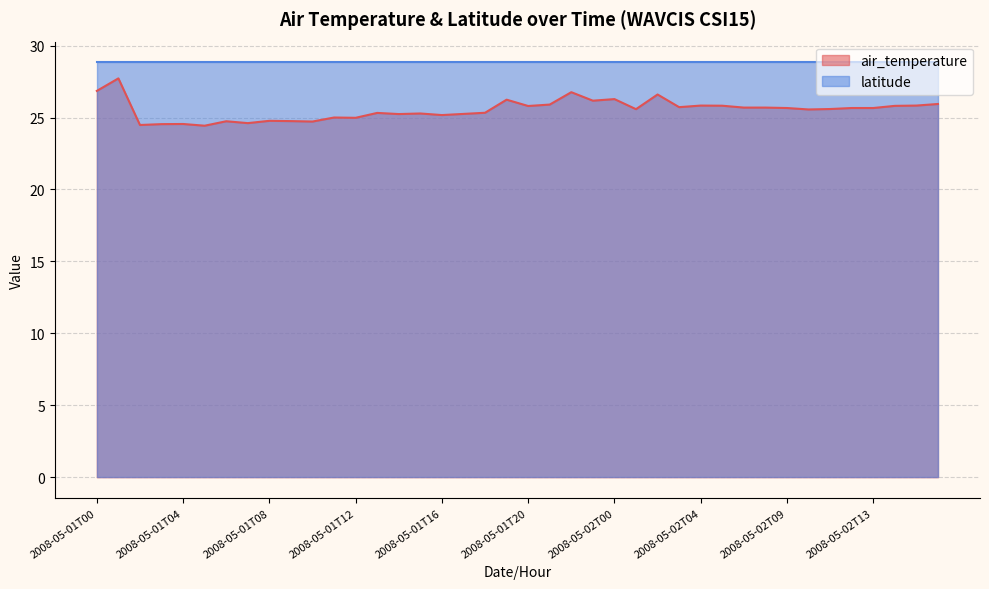

Approximately how many times larger is the value at 2008-05-01T06 compared to 2008-05-01T13?

1.0